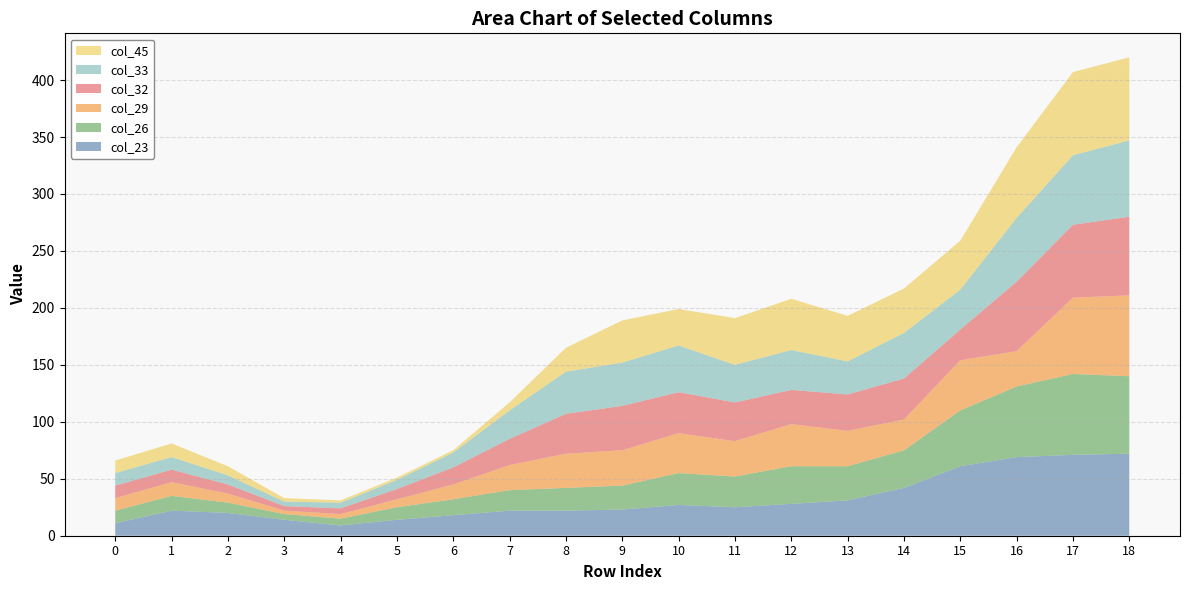

Reading right to left, transcribe all the data shown in this chart.

col_23: 72	71	69	61	42	31	28	25	27	23	22	22	18	14	9	14	20	22	11
col_26: 68	71	62	49	33	30	33	27	28	21	20	18	14	11	6	5	9	13	11
col_29: 71	67	31	44	27	31	37	31	35	31	30	22	13	7	4	3	8	12	11
col_32: 69	64	61	27	36	32	30	34	36	39	35	23	15	9	5	4	8	11	11
col_33: 67	61	56	35	40	29	35	33	41	38	37	25	13	8	5	4	8	11	11
col_45: 73	73	62	43	39	40	45	41	32	37	21	7	2	2	2	3	8	12	11